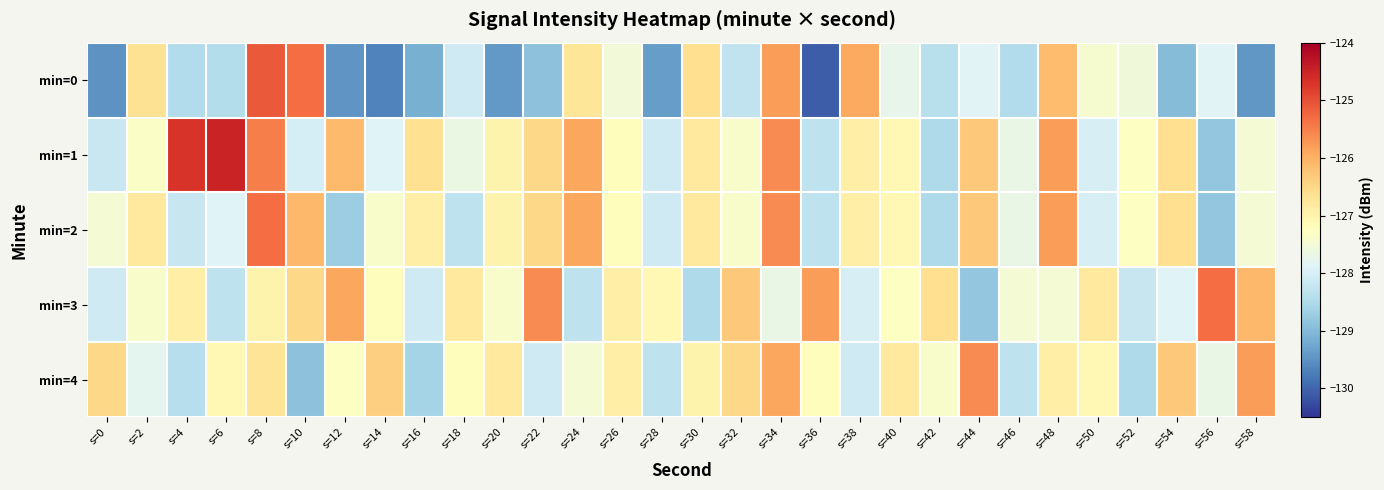

What is the difference between the highest and lowest values at s=56?

3.5